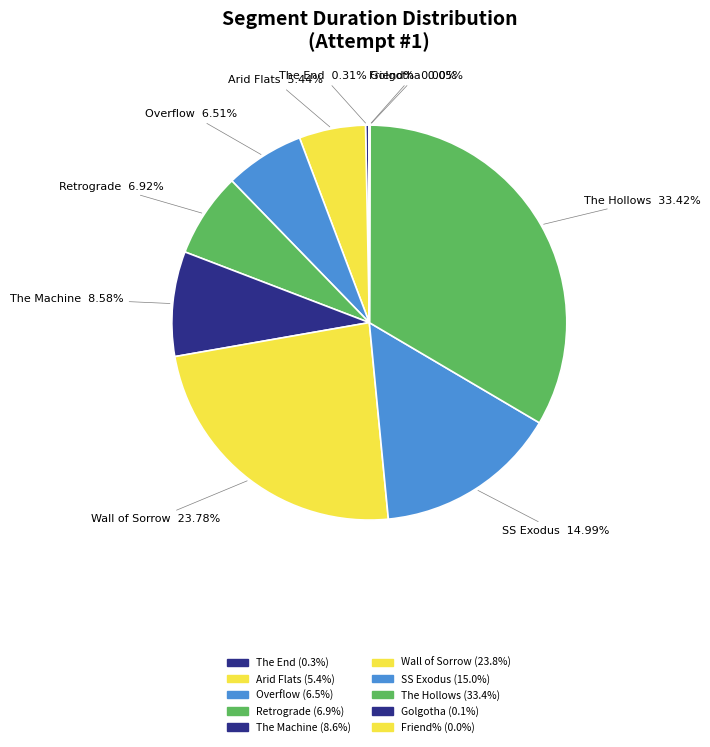

What portion of the pie excludes The Hollows?

66.6%